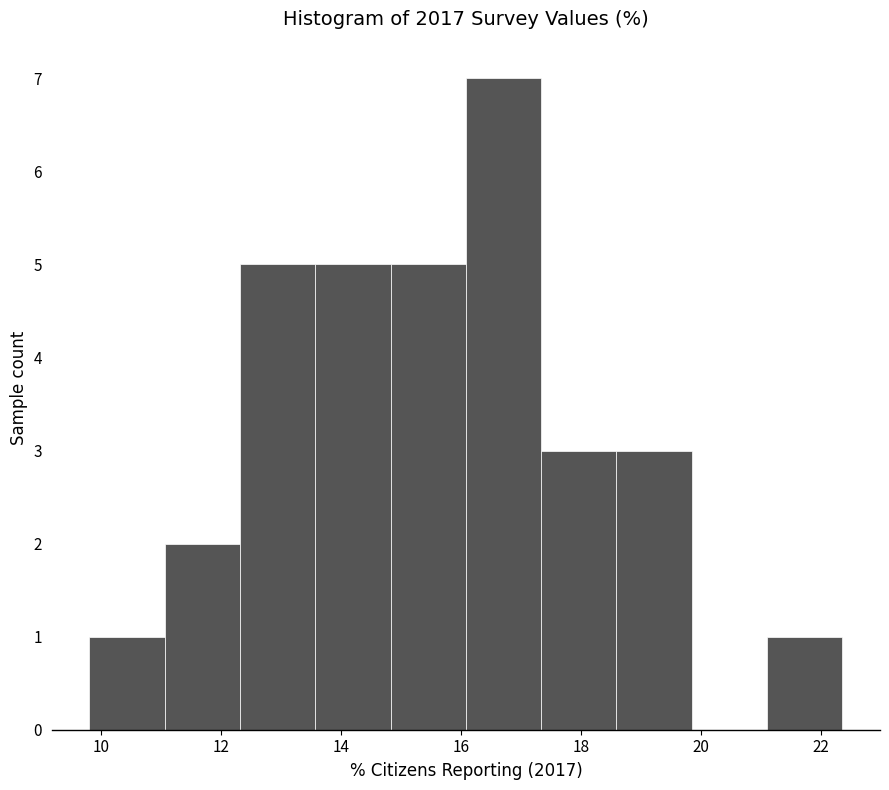

Reading left to right, list every bar in this chart as the range it spans on the x-axis followed by its height. Neither the bar edges nor the heights are printed on the chart, so give them approximately, as read against the axes.

9.8 to 11.0: 1
11.0 to 12.4: 2
12.4 to 13.6: 5
13.6 to 14.8: 5
14.8 to 16.0: 5
16.0 to 17.4: 7
17.4 to 18.6: 3
18.6 to 19.8: 3
19.8 to 21.2: 0
21.2 to 22.4: 1